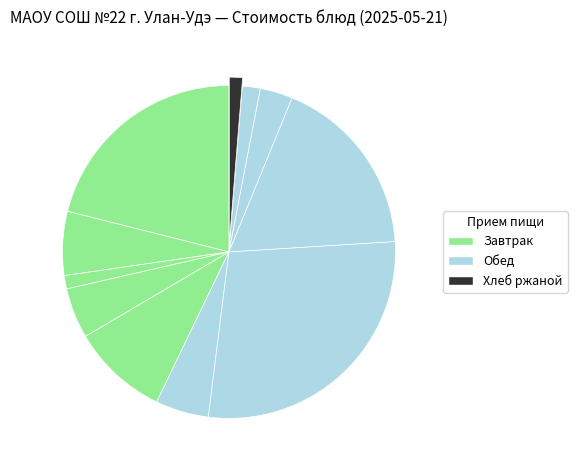

What is the smallest slice in the pie chart?

Хлеб ржаной